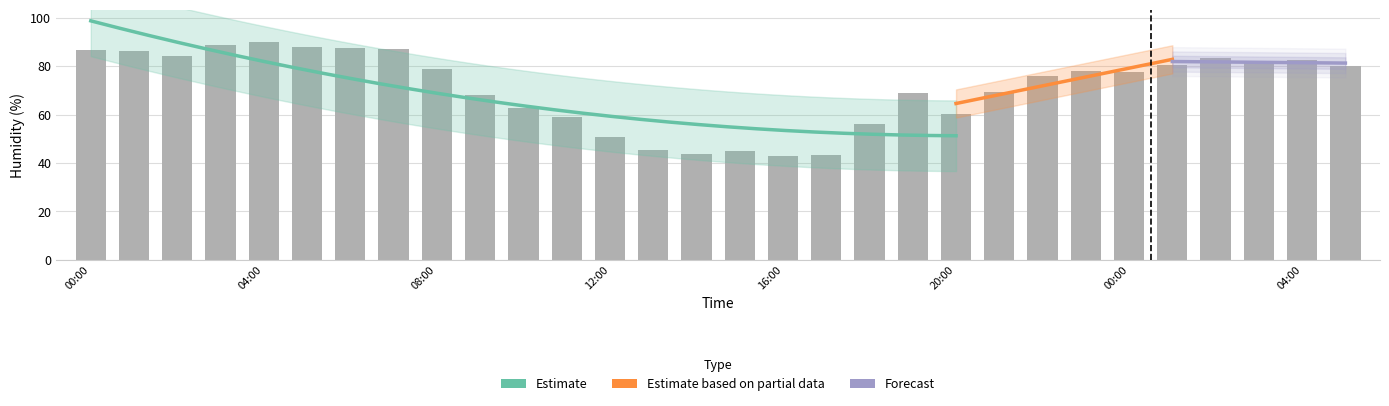

What is the sum of the values at 09:00 and 17:00?

111.6